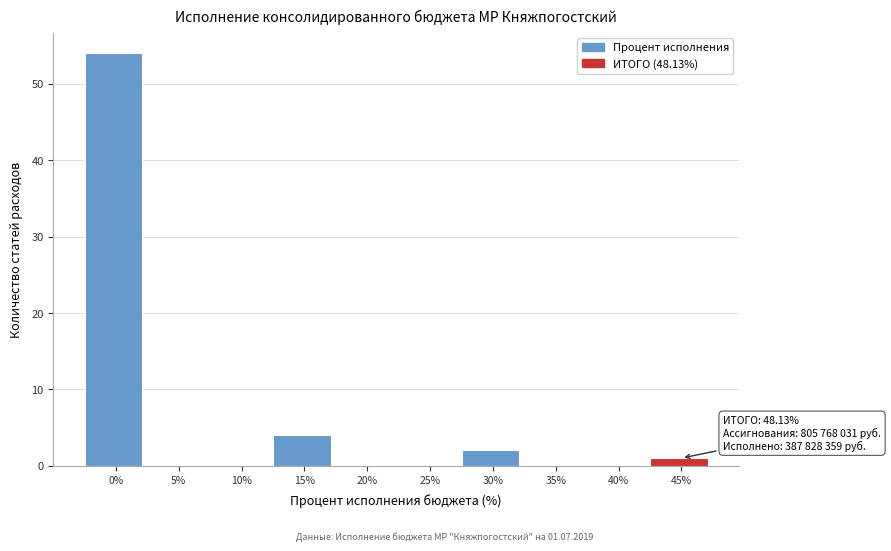

Reading right to left, transcribe all the data shown in this chart.

45%=1	40%=0	35%=0	30%=2	25%=0	20%=0	15%=4	10%=0	5%=0	0%=54